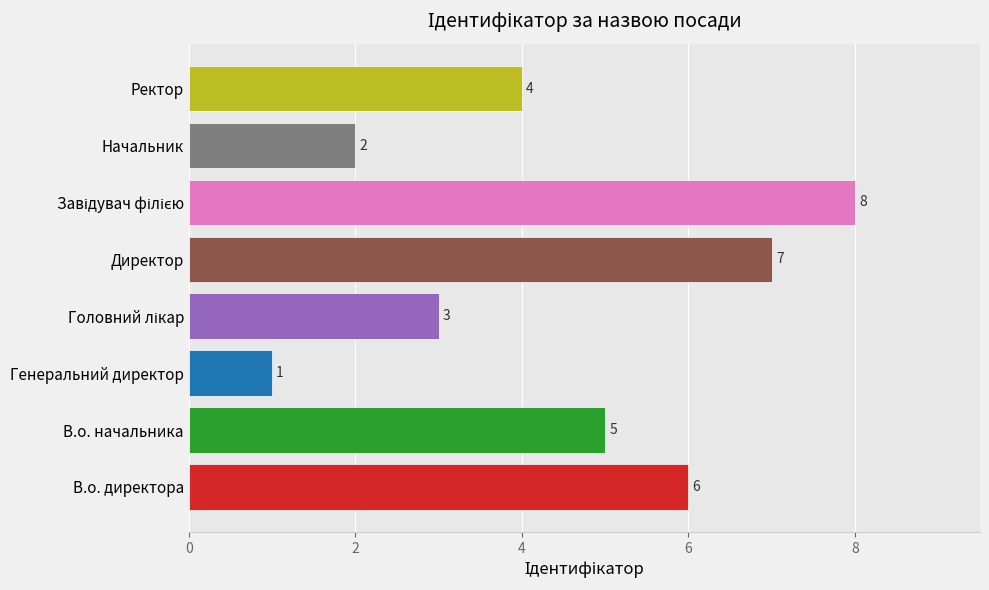

What is the sum of all values?

36